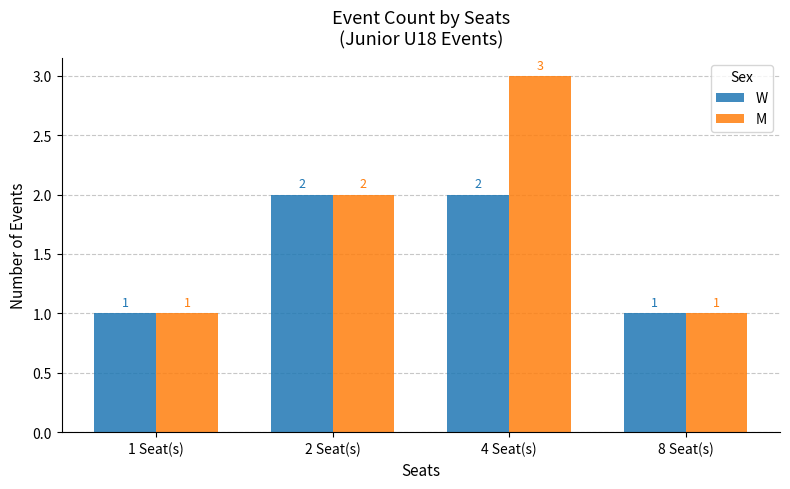

Are the bars grouped side by side (vs. stacked)?

Yes